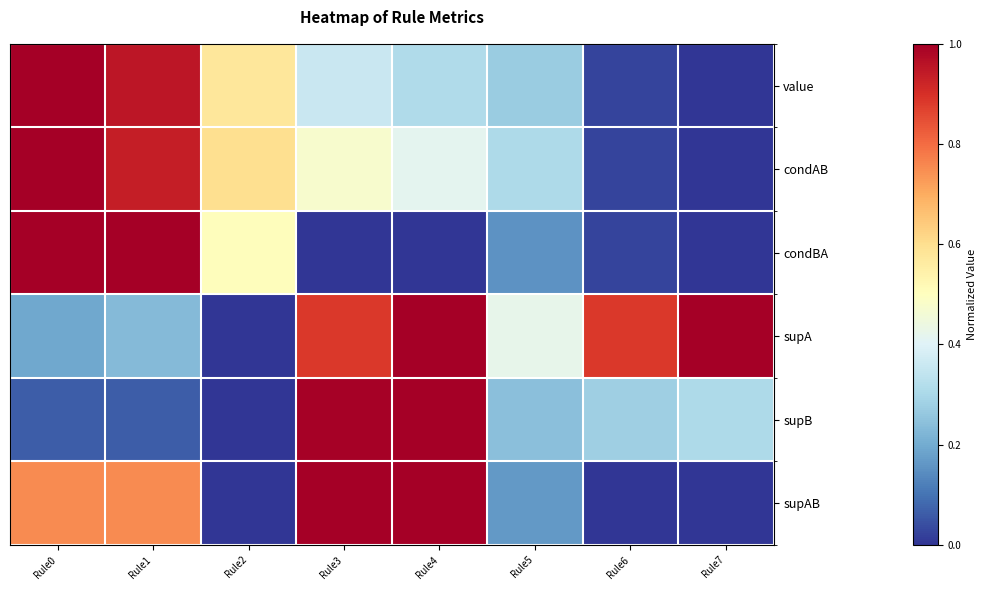

Rank the series by their maximum value, from lowest to highest.

value, condAB, condBA, supA, supB, supAB